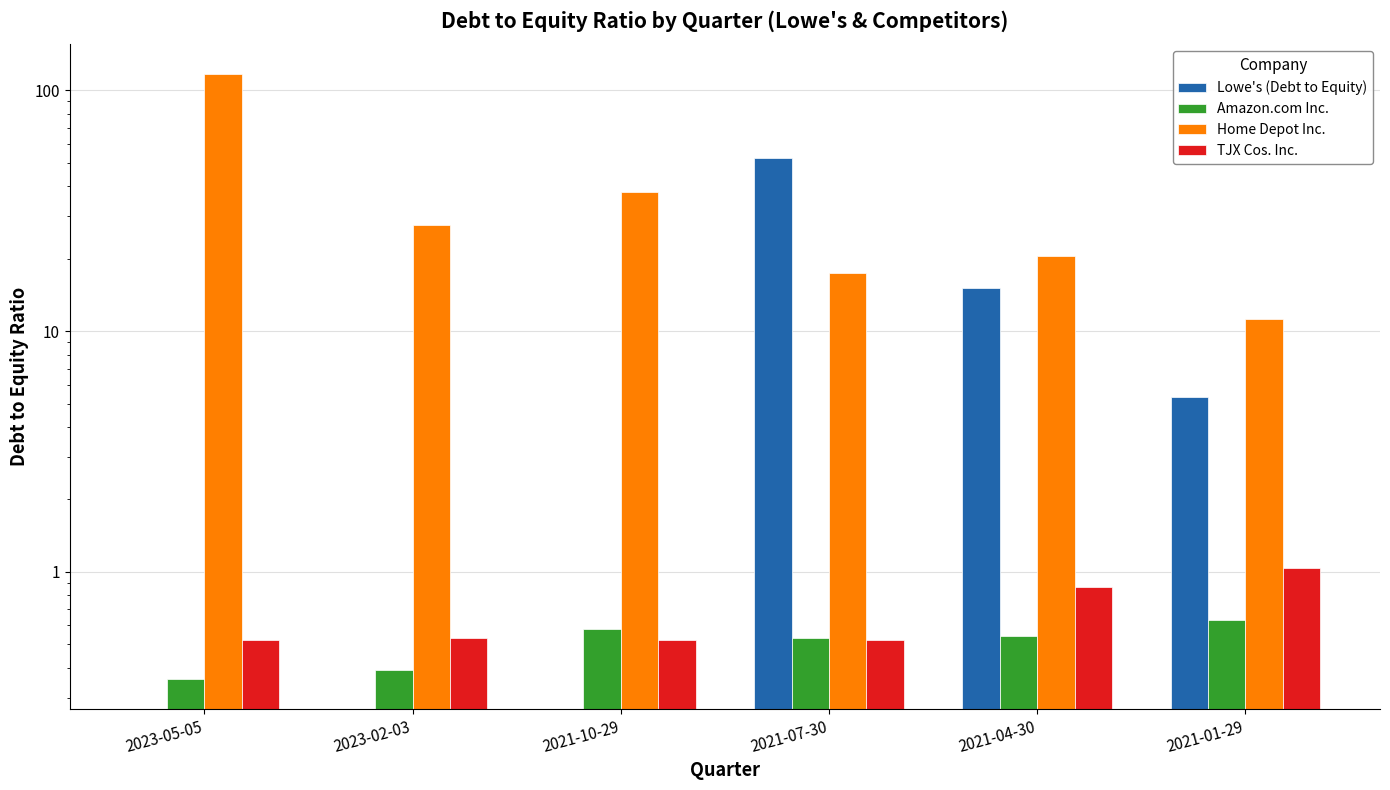

Which label corresponds to the largest value in the chart?

2023-05-05